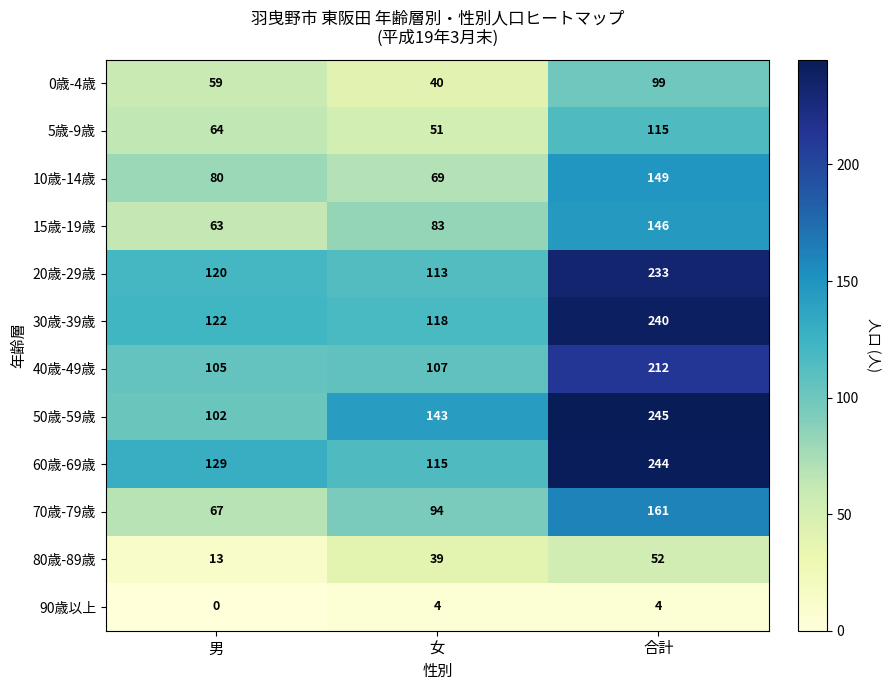

How many categories are shown in the chart?

3